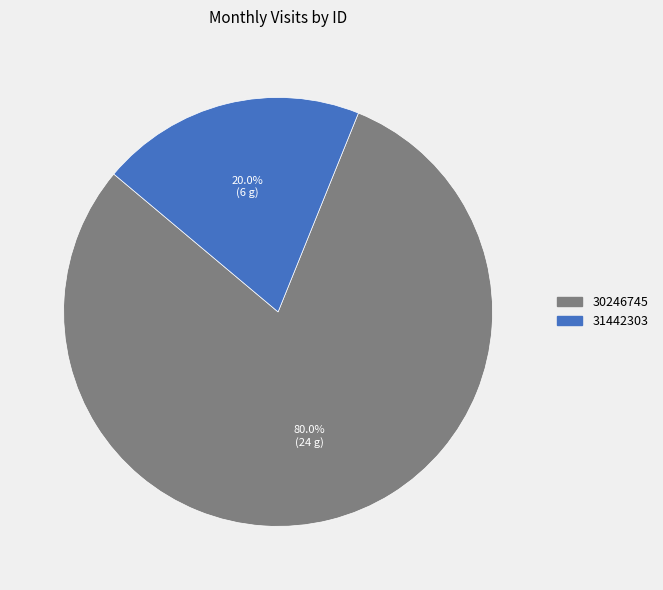

To the nearest percent, what portion does 30246745 represent?

80%